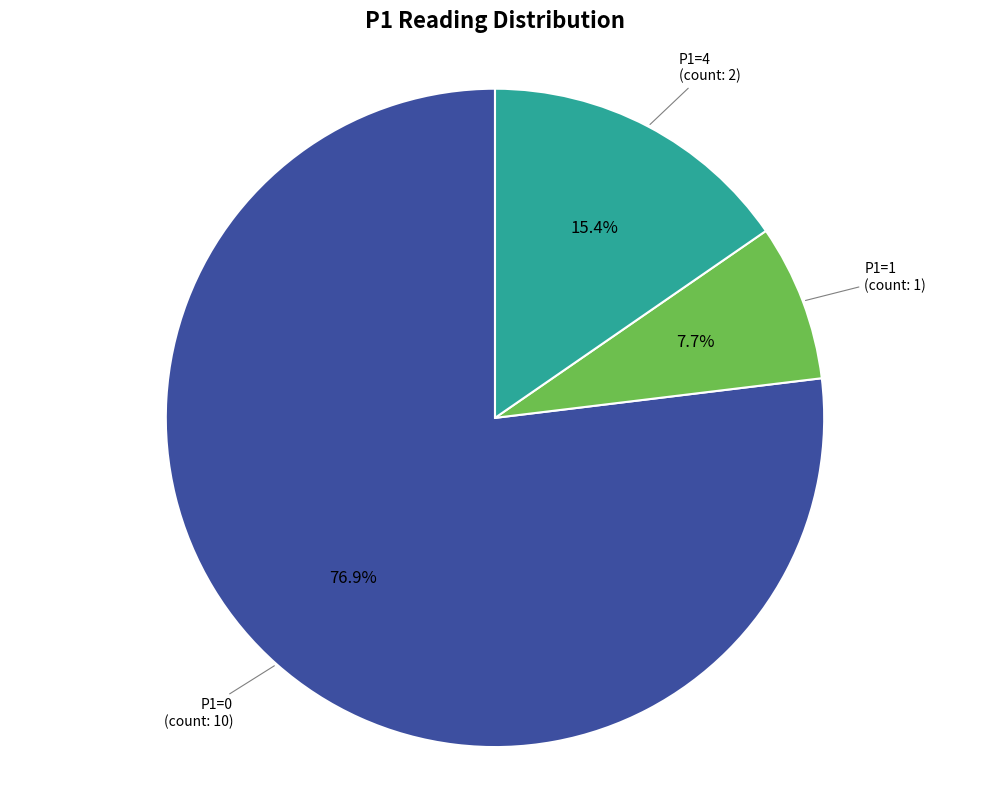

How many slices are in this pie chart?

3